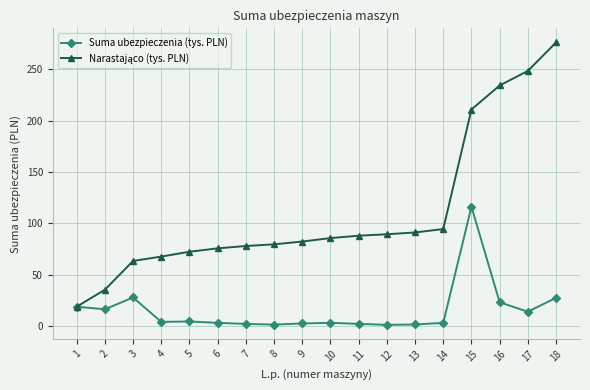

At which category is the sum across all series the highest?

15